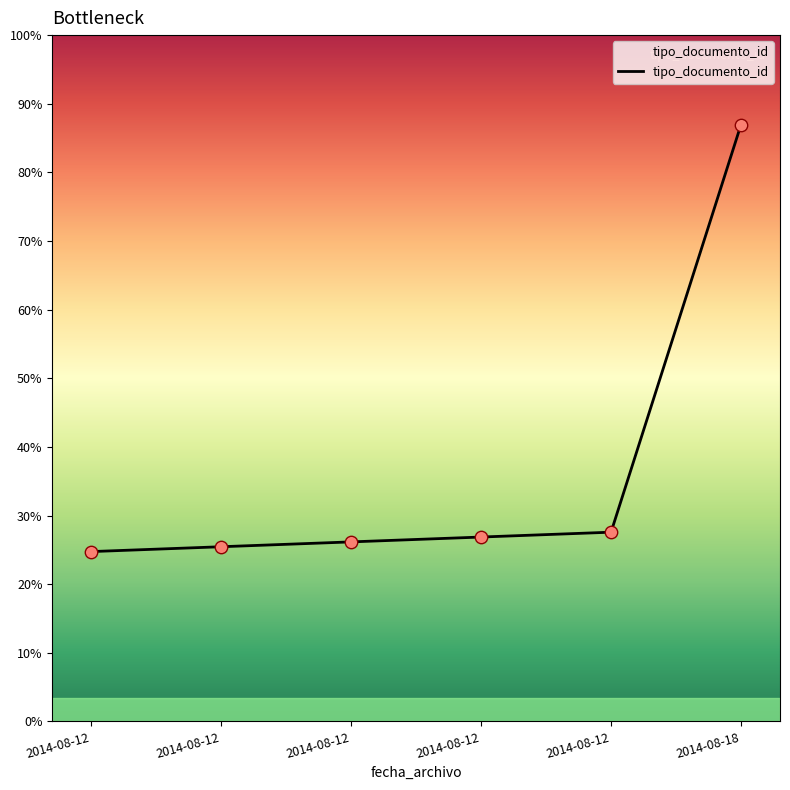

What is the ratio of the value at 2014-08-12 to the value at 2014-08-12?

1.1